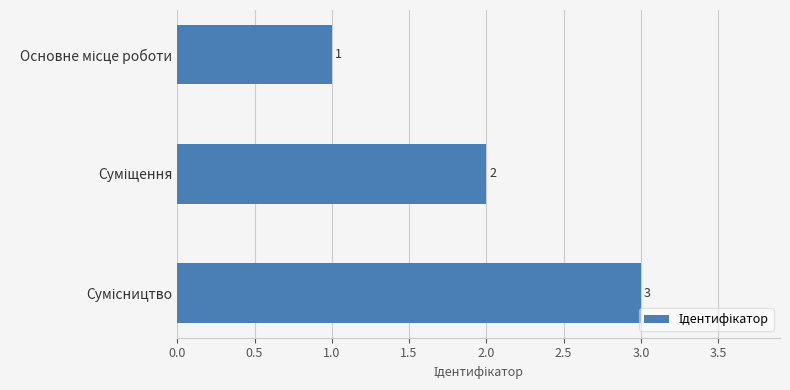

Count the values in the range 1 to 3.

3